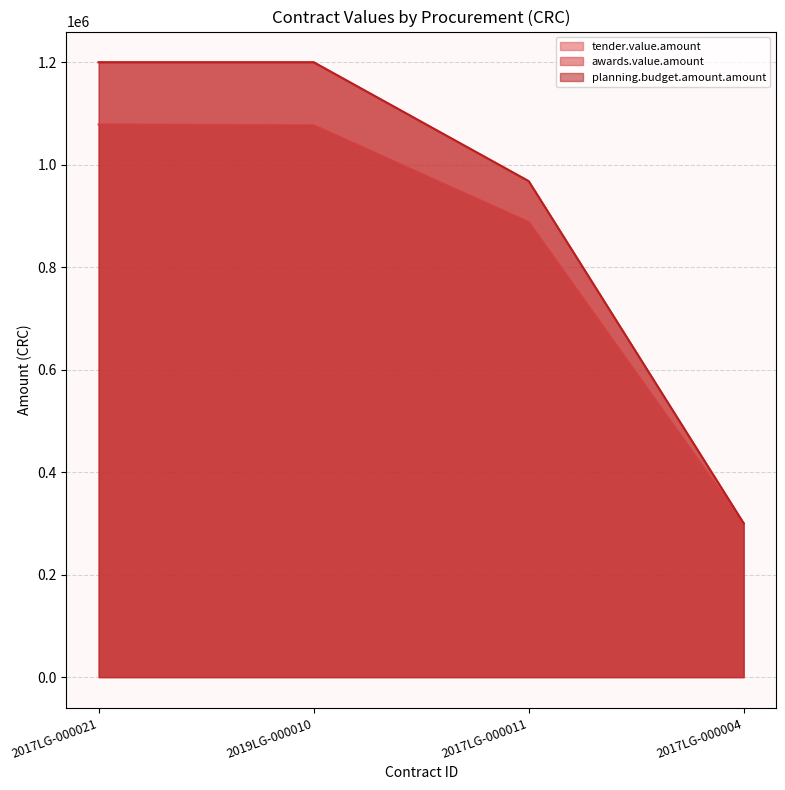

Does the chart display data point markers on the line(s)?

No